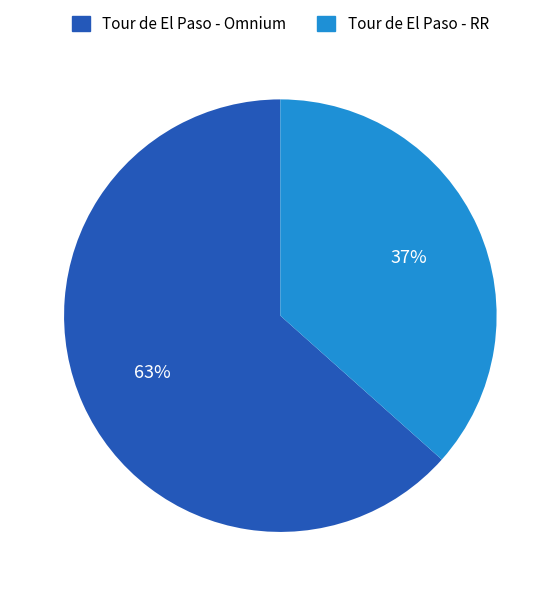

How many slices are in this pie chart?

2